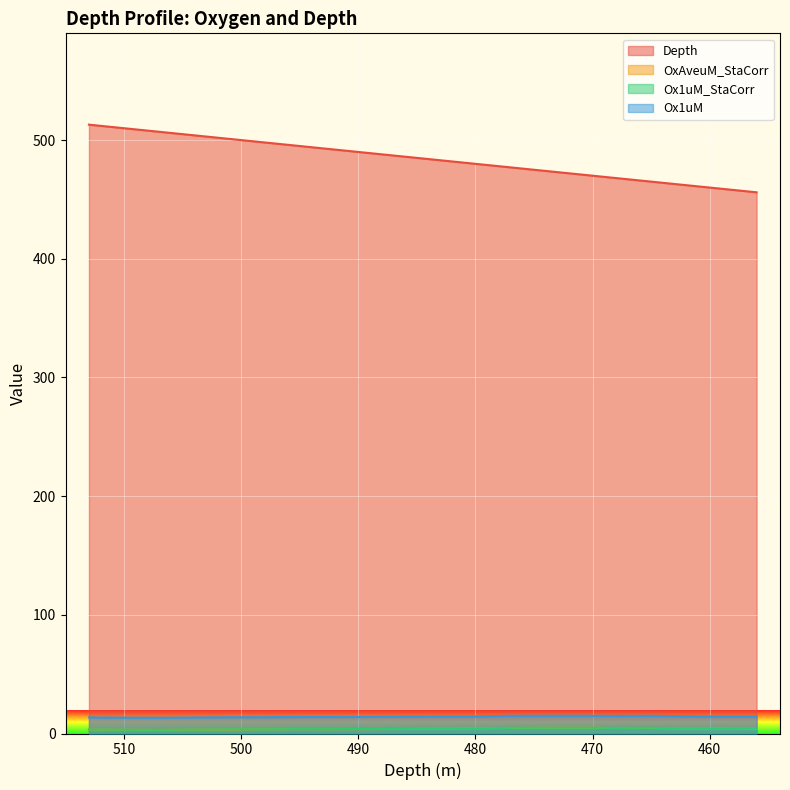

Reading right to left, transcribe all the data shown in this chart.

Depth: 456=456.0	459=459.0	462=462.0	465=465.0	468=468.0	471=471.0	474=474.0	477=477.0	480=480.0	483=483.0	486=486.0	489=489.0	492=492.0	495=495.0	498=498.0	501=501.0	504=504.0	507=507.0	510=510.0	513=513.0
OxAveuM_StaCorr: 456=3.9	459=4.1	462=4.1	465=4.6	468=4.6	471=4.8	474=4.7	477=4.6	480=4.3	483=4.0	486=3.8	489=3.7	492=3.6	495=3.7	498=3.6	501=3.3	504=3.2	507=3.0	510=3.1	513=3.2
Ox1uM_StaCorr: 456=4.2	459=4.1	462=4.3	465=4.8	468=4.7	471=4.9	474=4.8	477=4.8	480=4.3	483=4.1	486=4.0	489=3.8	492=3.7	495=3.7	498=3.5	501=3.5	504=3.3	507=3.1	510=3.2	513=3.4
Ox1uM: 456=14.4	459=14.2	462=14.5	465=14.9	468=14.8	471=15.0	474=15.0	477=14.9	480=14.4	483=14.3	486=14.2	489=14.0	492=13.9	495=13.9	498=13.7	501=13.7	504=13.5	507=13.3	510=13.4	513=13.6